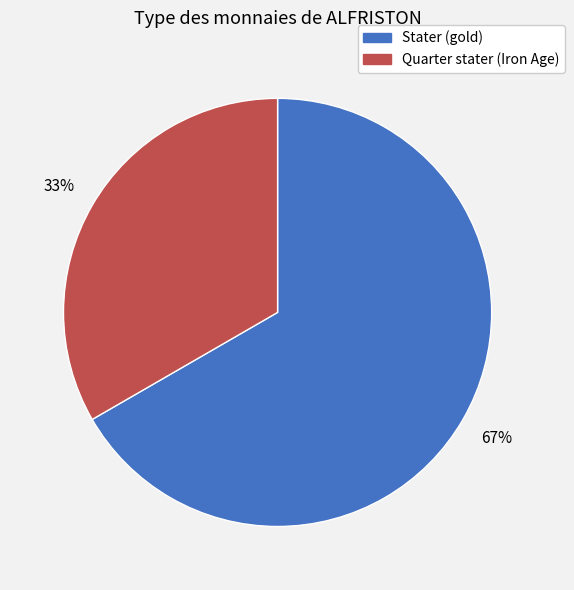

Count the number of slices in the pie.

2